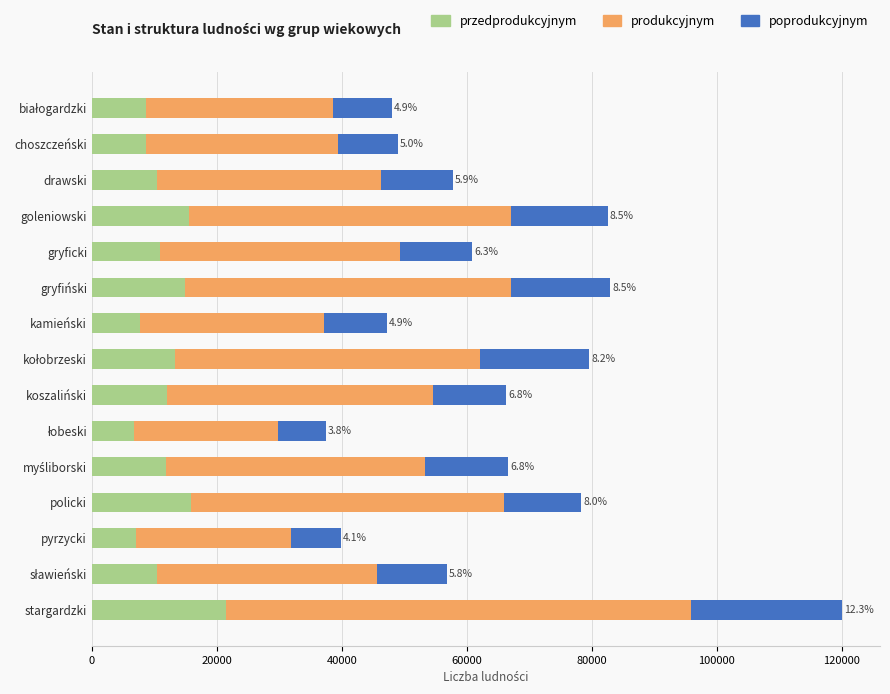

At which category is the sum across all series the highest?

stargardzki